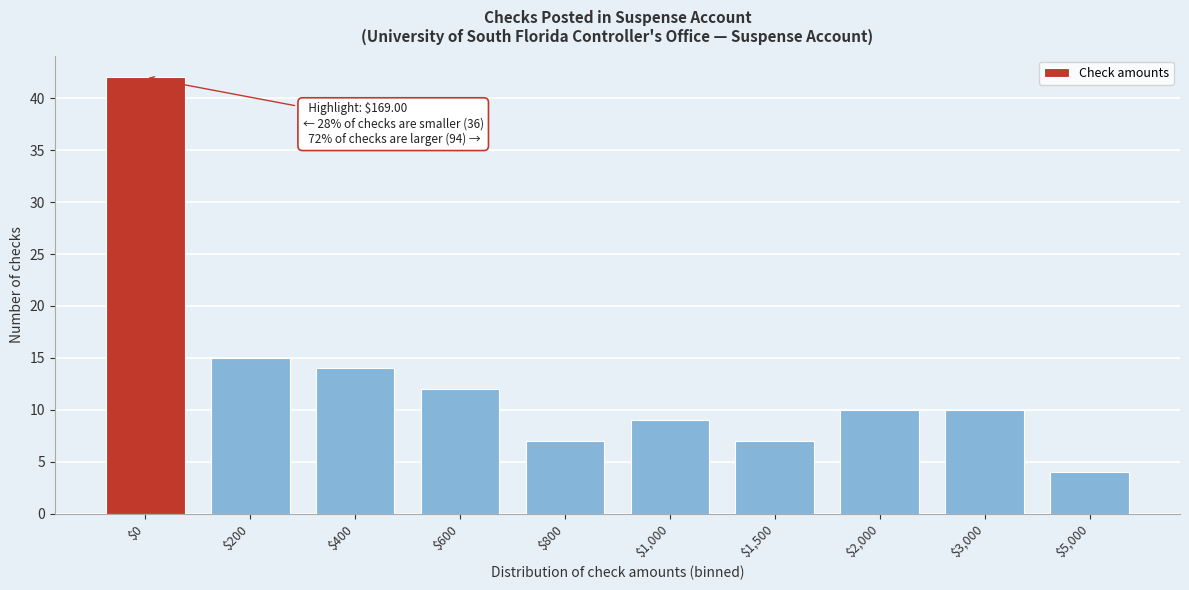

Reading right to left, what are all the values shown in this chart?

4	10	10	7	9	7	12	14	15	42